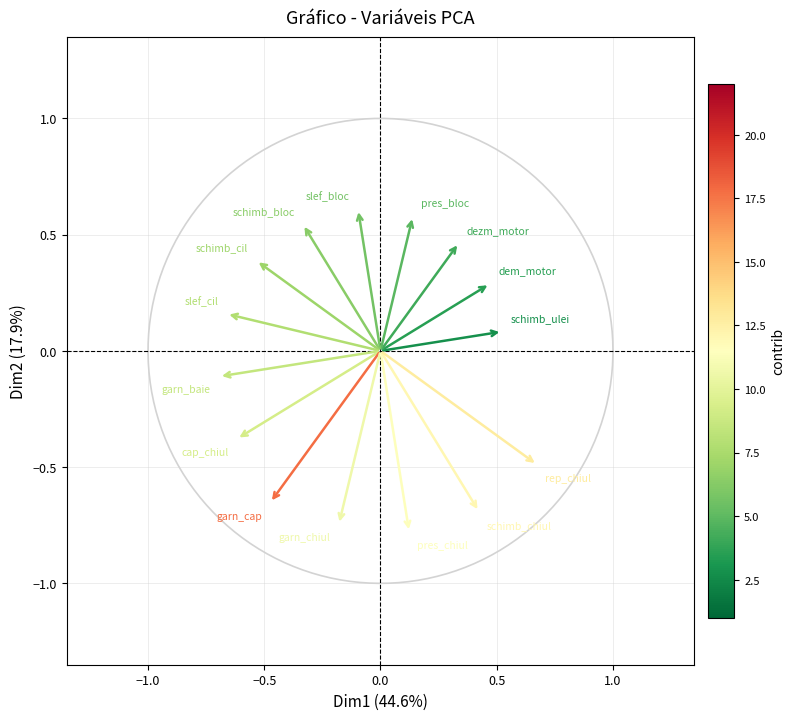

What is the range of X values (max minus min)?

1.4